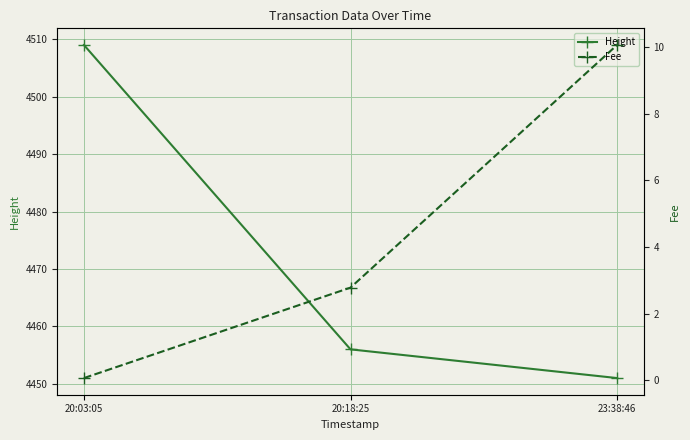

How many data points in Height are less than 4456?

1